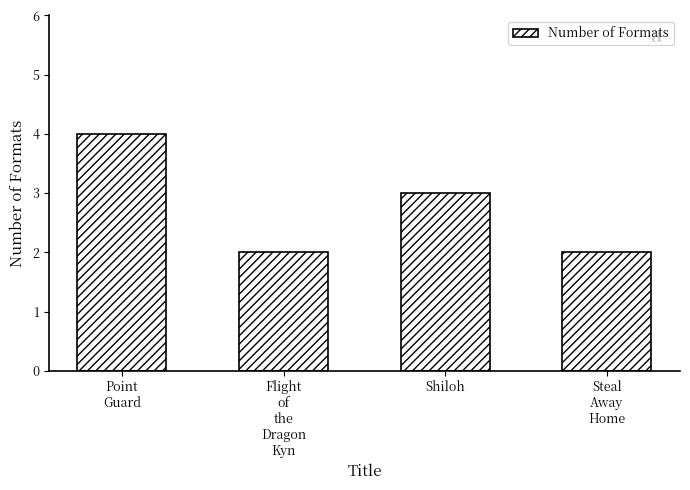

What is the smallest value displayed?

2